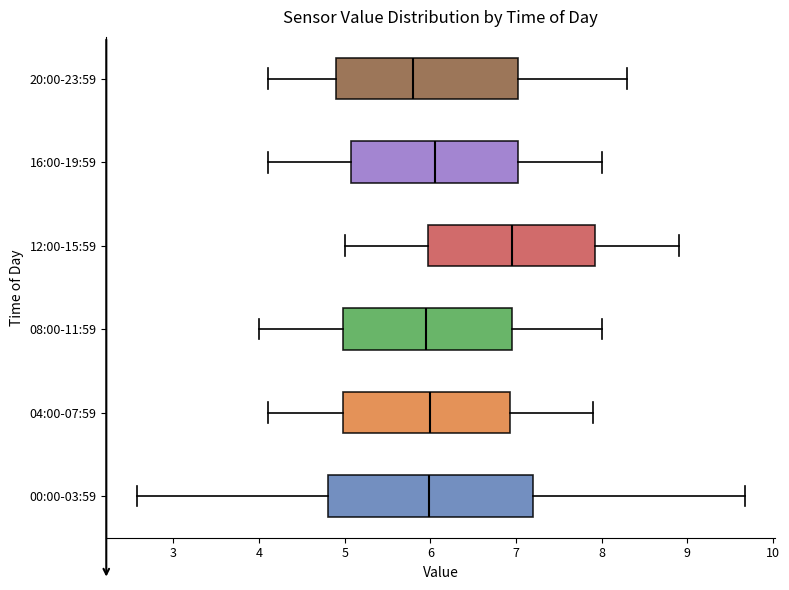

Which box has the furthest to the left median line?

20:00-23:59